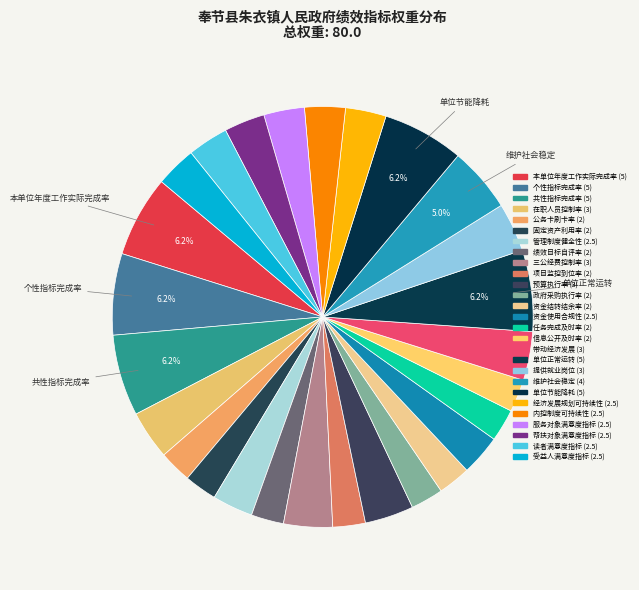

How many slices are in this pie chart?

27